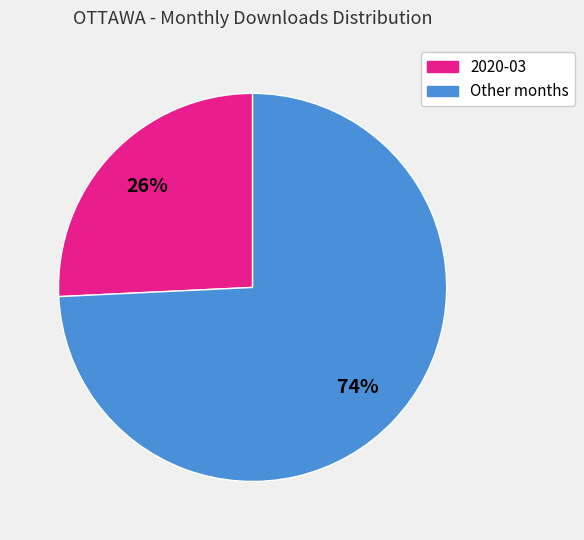

To the nearest percent, what is the difference between the largest and smallest slice percentages?

48%